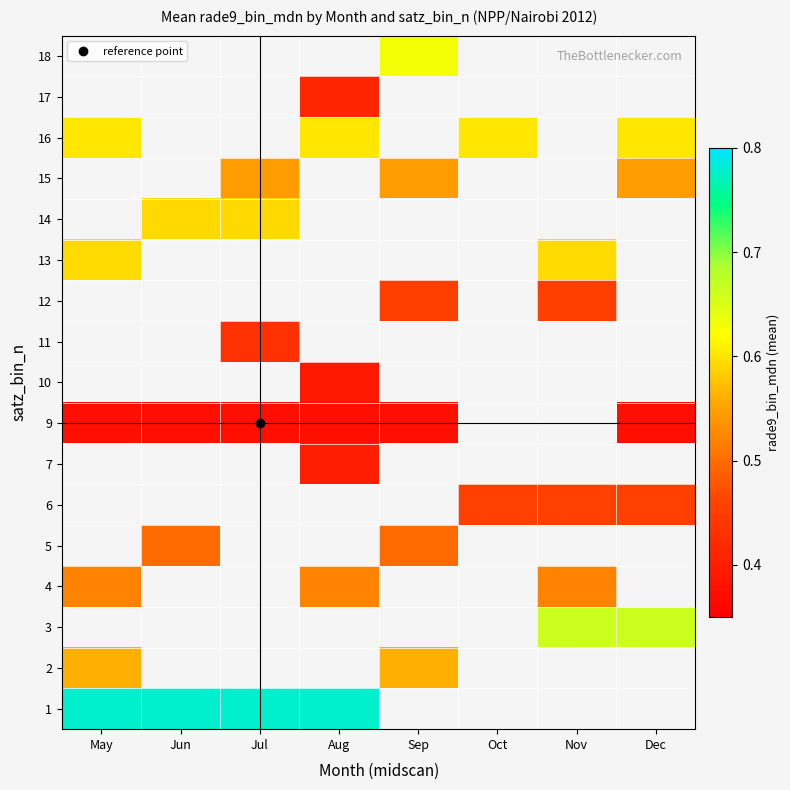

How many data points does each series have?

8